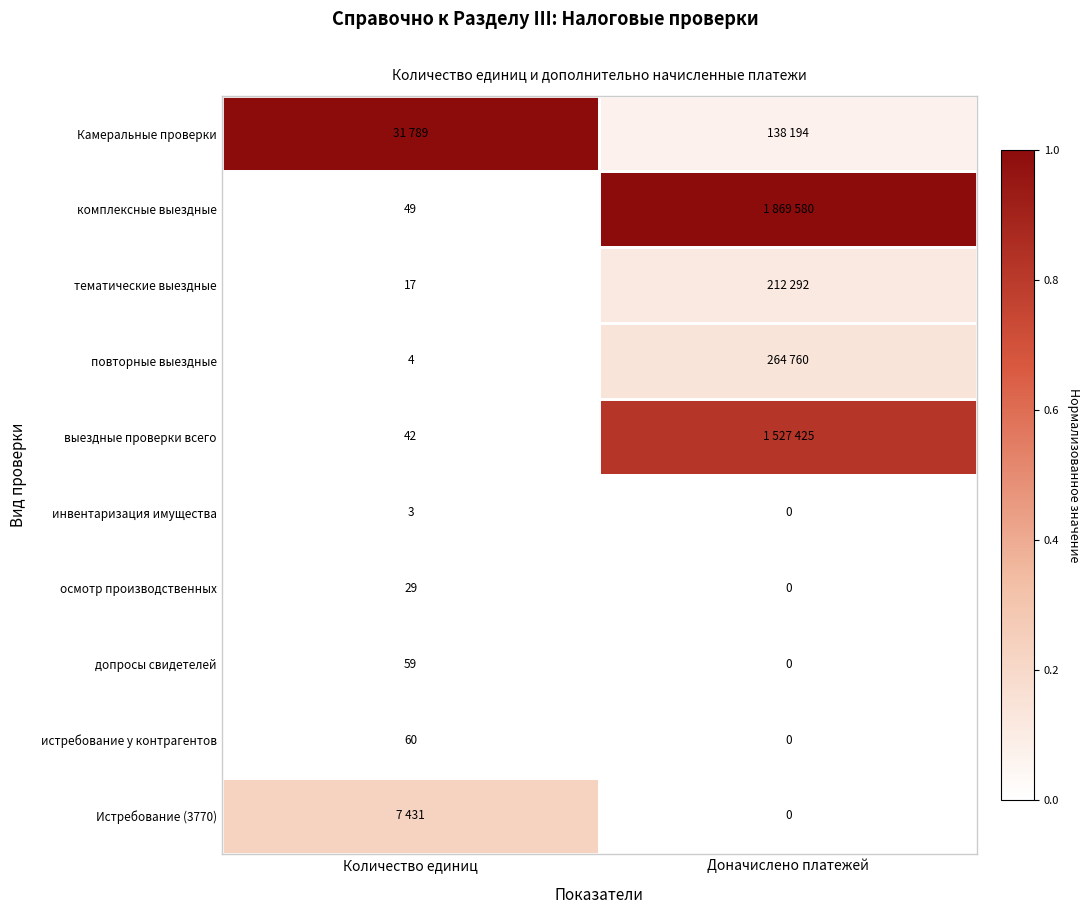

Is the value of осмотр производственных at Количество единиц greater than the value of комплексные выездные at Количество единиц?

No